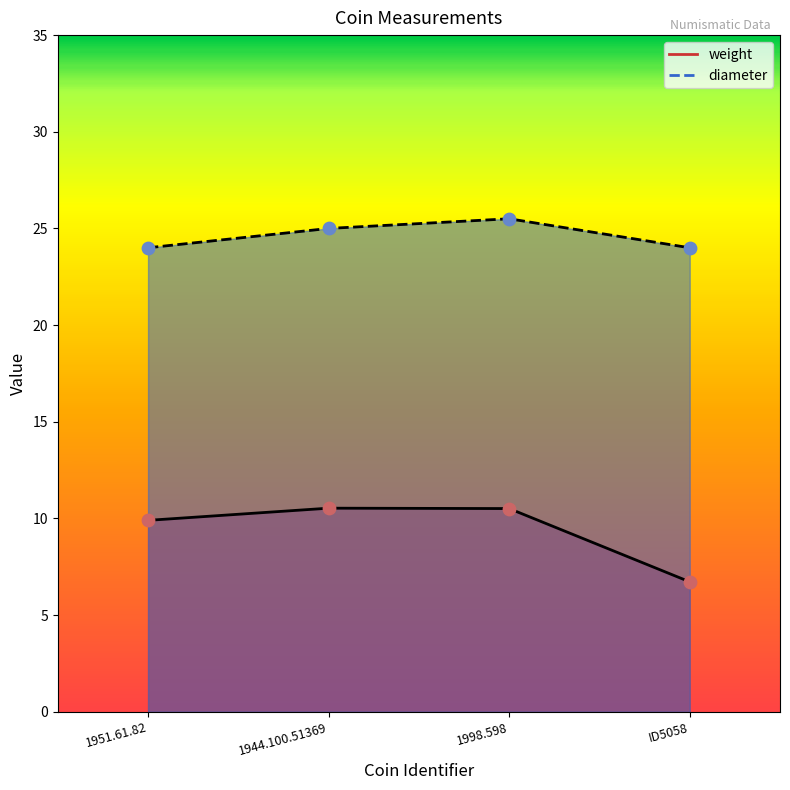

Which series reaches the minimum Y coordinate?

weight